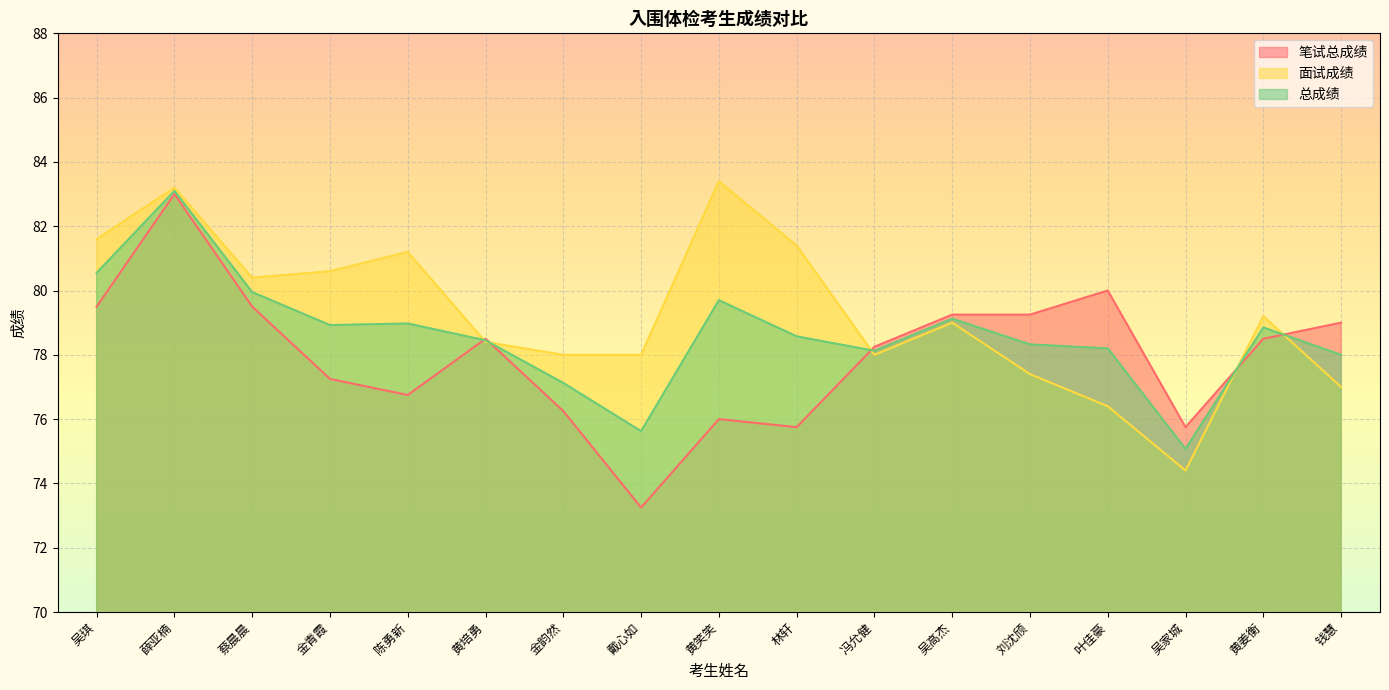

Reading left to right, transcribe all the data shown in this chart.

笔试总成绩: 吴琪=79.5	薛亚楠=83.0	蔡晨晨=79.5	金青霞=77.2	陈勇新=76.8	黄培勇=78.5	金韵然=76.2	戴心如=73.2	黄笑笑=76.0	林轩=75.8	冯允健=78.2	吴高杰=79.2	刘沈颀=79.2	叶佳豪=80.0	吴家城=75.8	黄姜衡=78.5	钱慧=79.0
面试成绩: 吴琪=81.6	薛亚楠=83.2	蔡晨晨=80.4	金青霞=80.6	陈勇新=81.2	黄培勇=78.4	金韵然=78.0	戴心如=78.0	黄笑笑=83.4	林轩=81.4	冯允健=78.0	吴高杰=79.0	刘沈颀=77.4	叶佳豪=76.4	吴家城=74.4	黄姜衡=79.2	钱慧=77.0
总成绩: 吴琪=80.5	薛亚楠=83.1	蔡晨晨=80.0	金青霞=78.9	陈勇新=79.0	黄培勇=78.5	金韵然=77.1	戴心如=75.6	黄笑笑=79.7	林轩=78.6	冯允健=78.1	吴高杰=79.1	刘沈颀=78.3	叶佳豪=78.2	吴家城=75.1	黄姜衡=78.8	钱慧=78.0